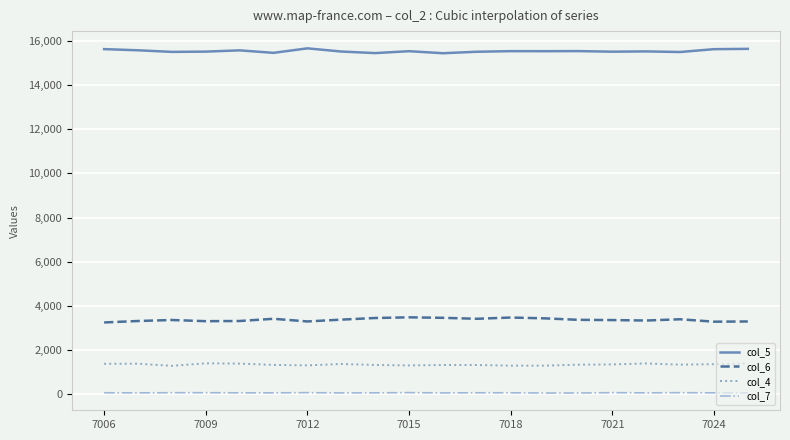

What is the average value of the col_7 series?

67